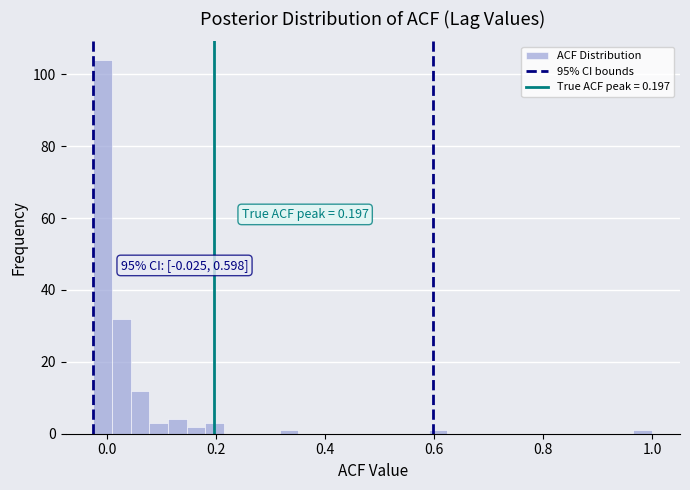

Read against the x-axis, roughly where is the centre of the tallest bar?

0.00